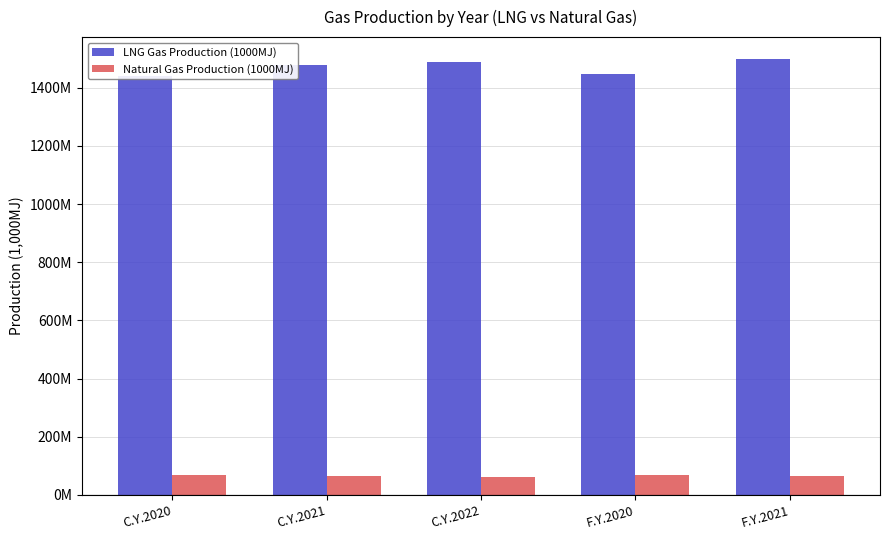

At which label is LNG Gas Production (1000MJ) closest to 1469455018?

C.Y.2021